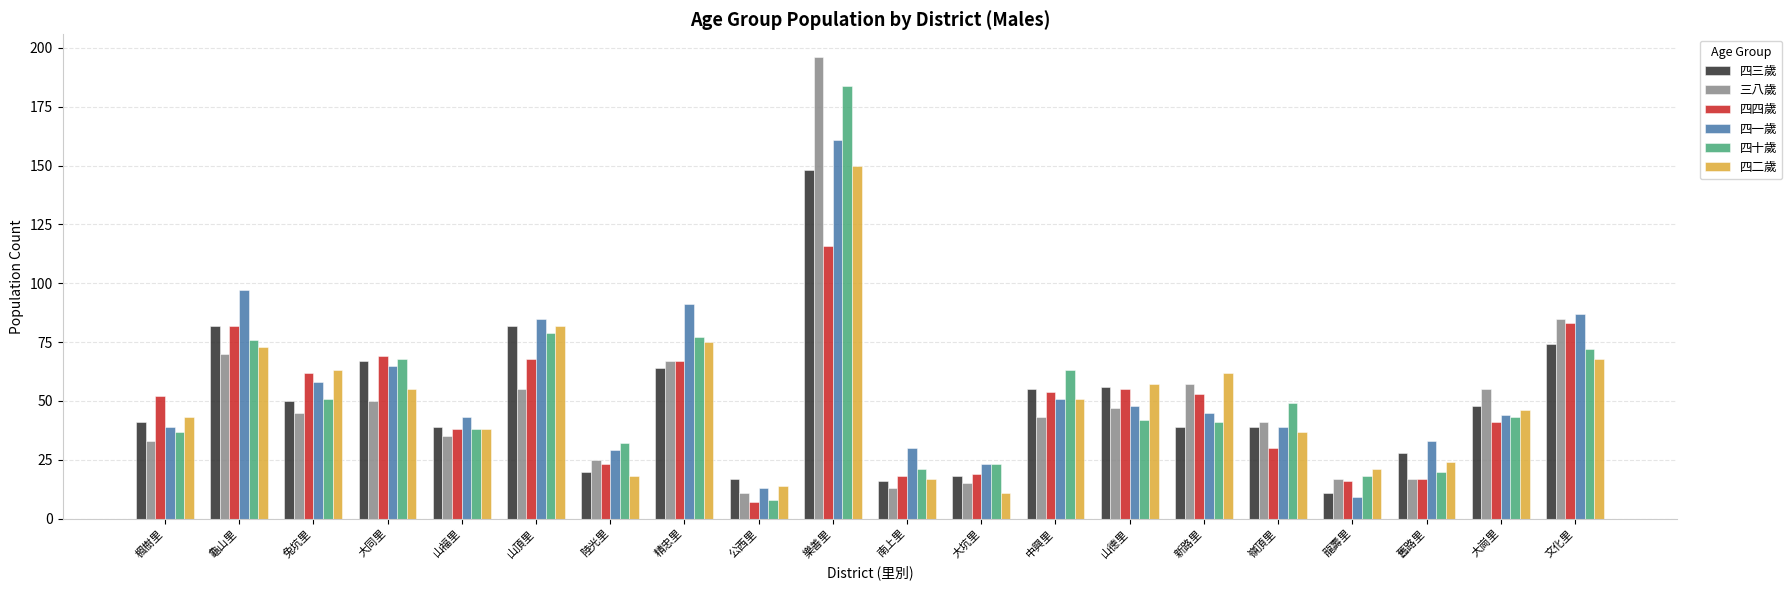

What is the value of the 四一歲 bar at the 20th from the left?

87